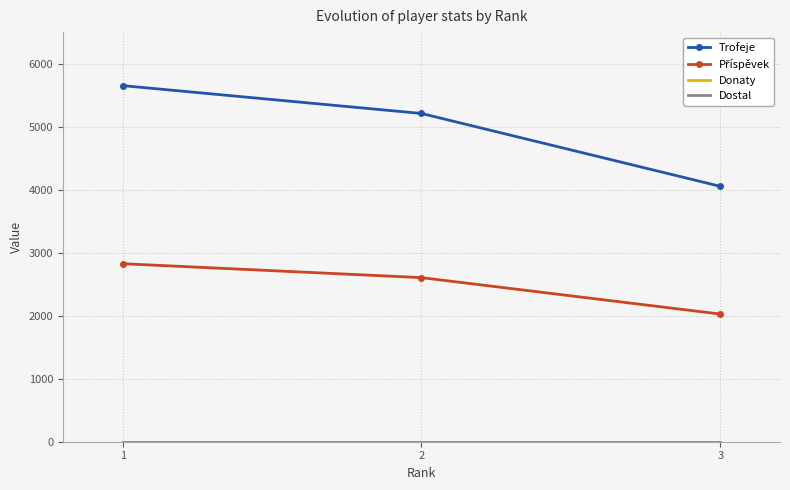

Which has a higher value, 1 or 2?

1